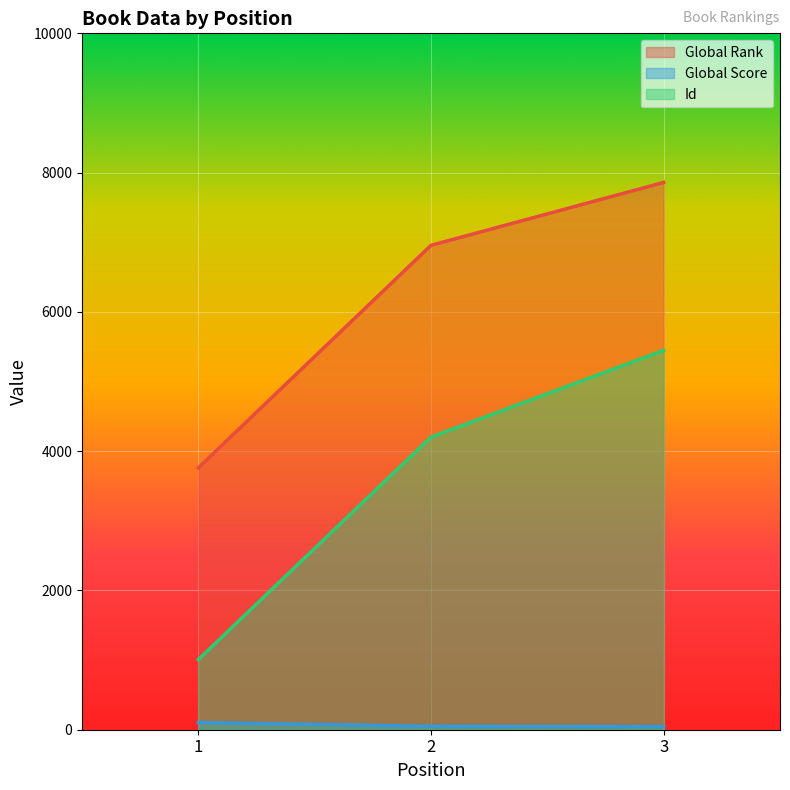

How many values in the Global Rank series exceed 6956?

1